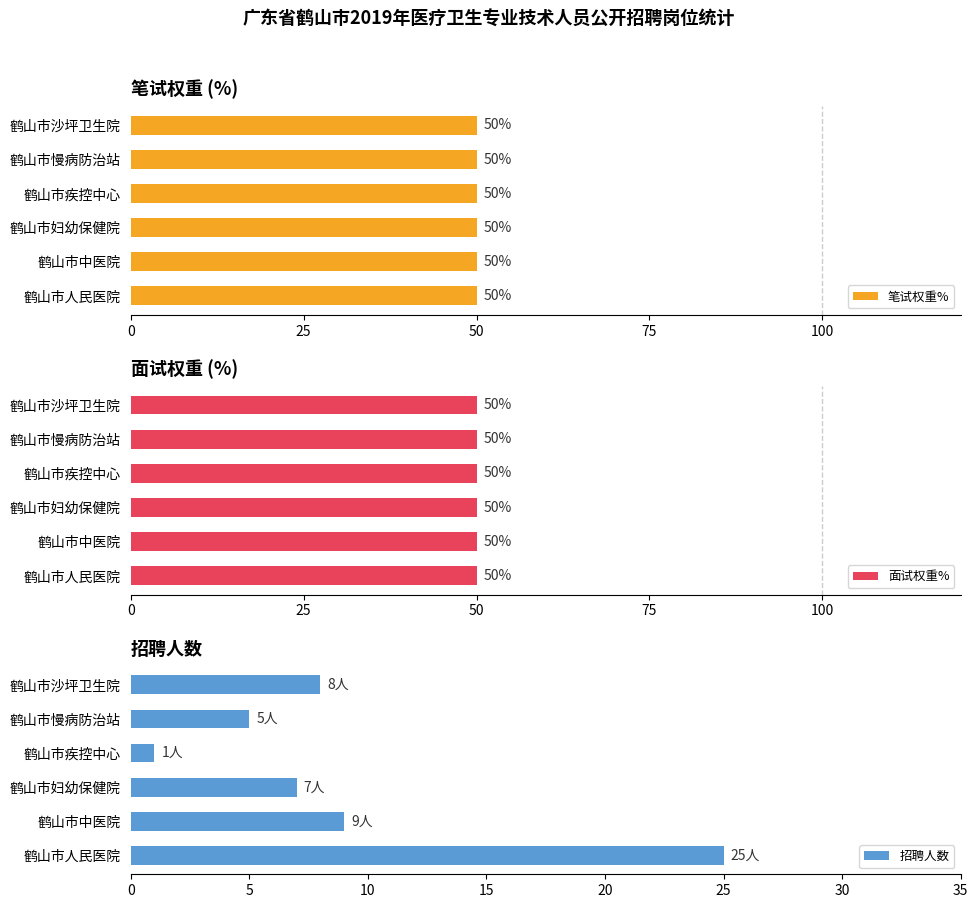

Which series changed the most between 0 and 5?

招聘人数